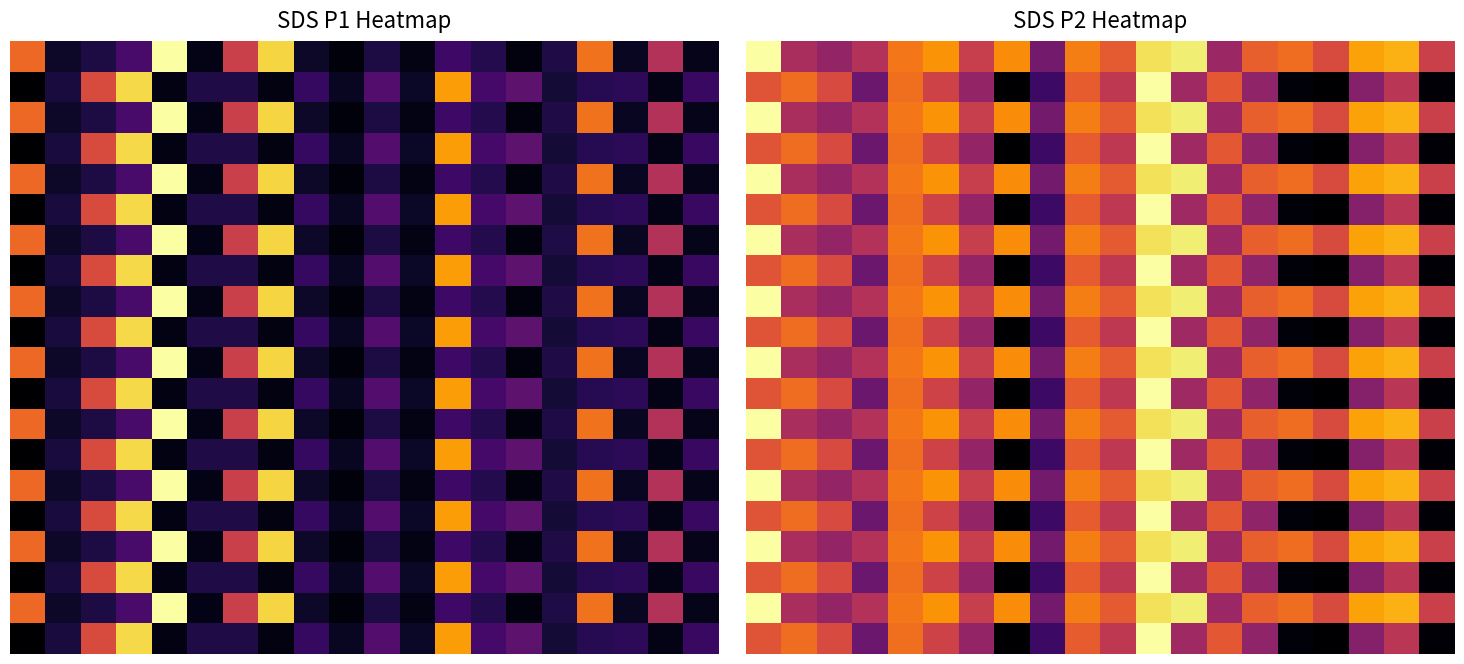

At how many categories does at least one series exceed 10?

3